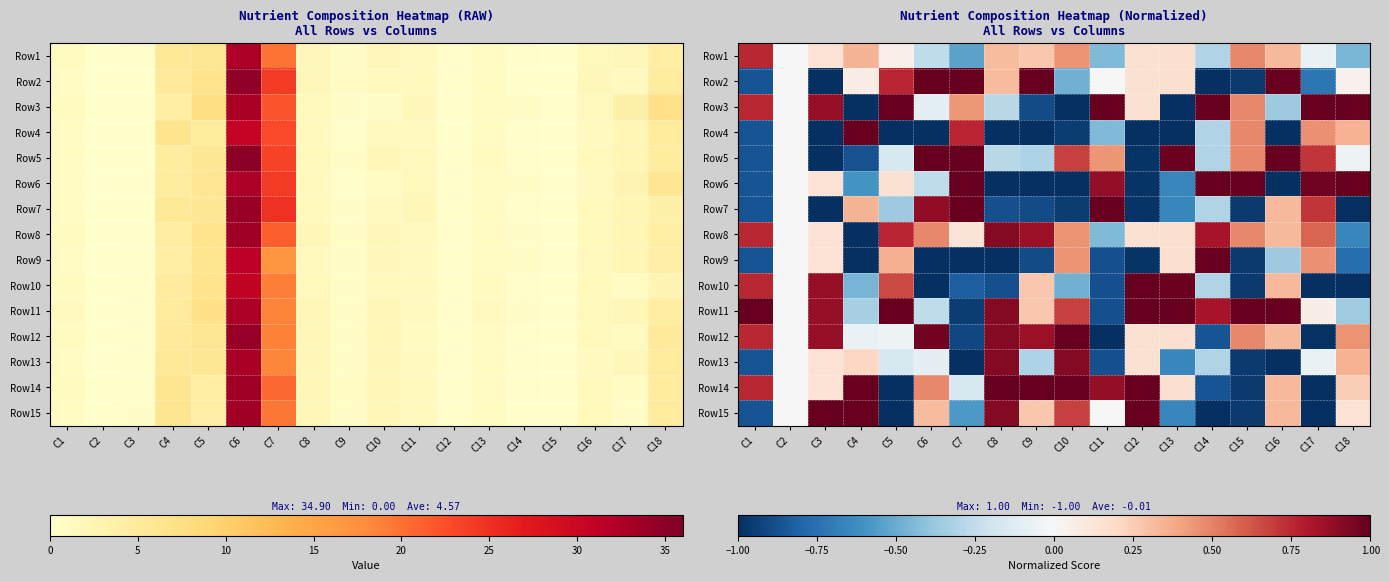

Count the number of categories in the chart.

18